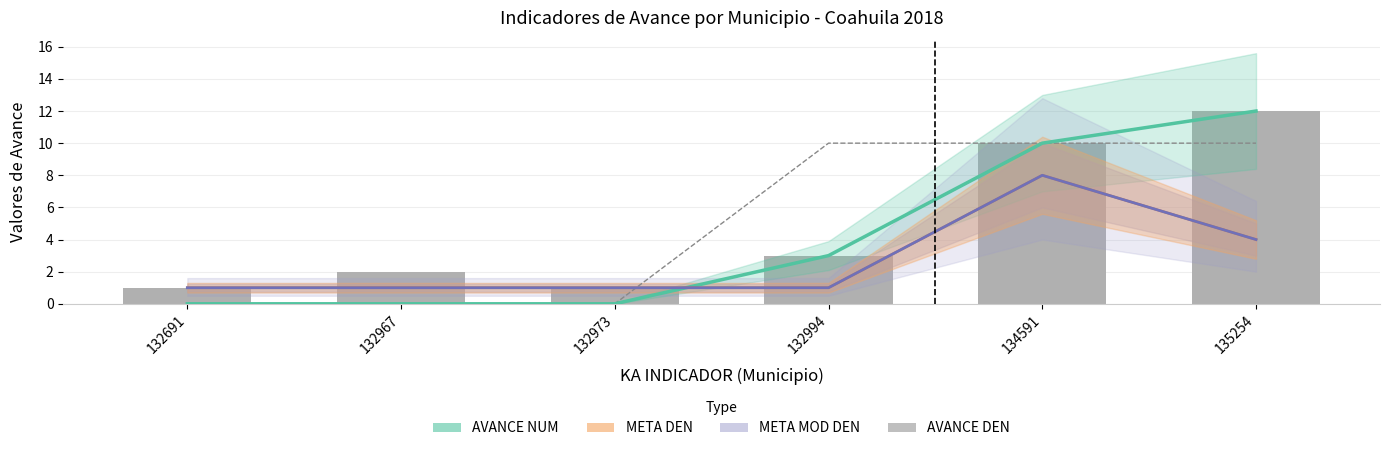

At 132973, list the series in order from largest to smallest.

META DEN, META MOD DEN, AVANCE DEN, AVANCE NUM, AVANCE (/10)